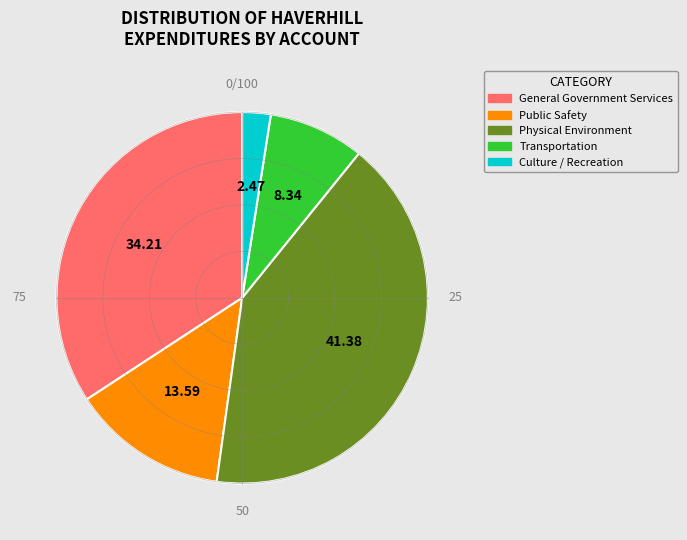

Combined, do Transportation and Culture / Recreation account for over 50%?

No